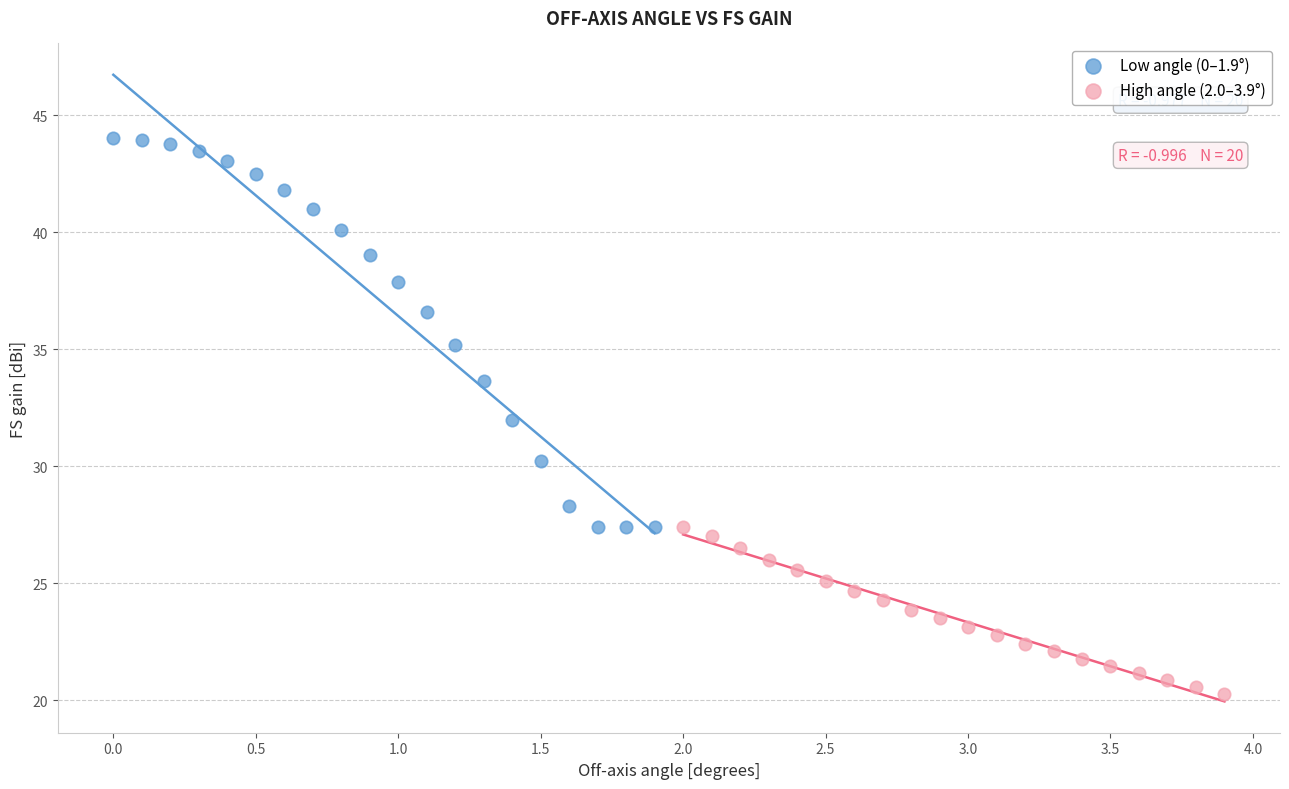

Which series contains the highest Y value?

Low angle (0–1.9°)